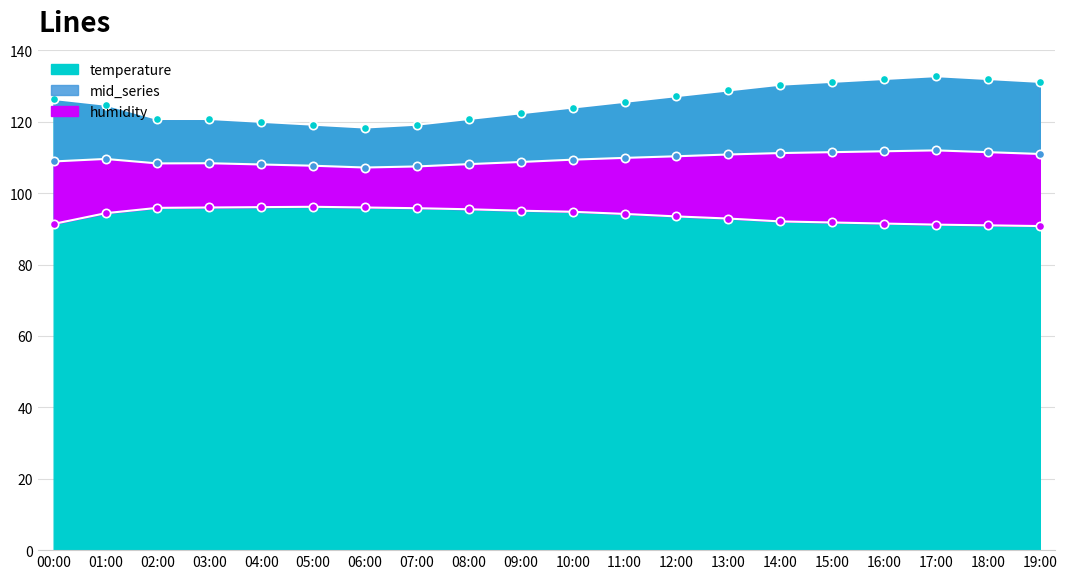

Where does the humidity series first go above 94?

01:00